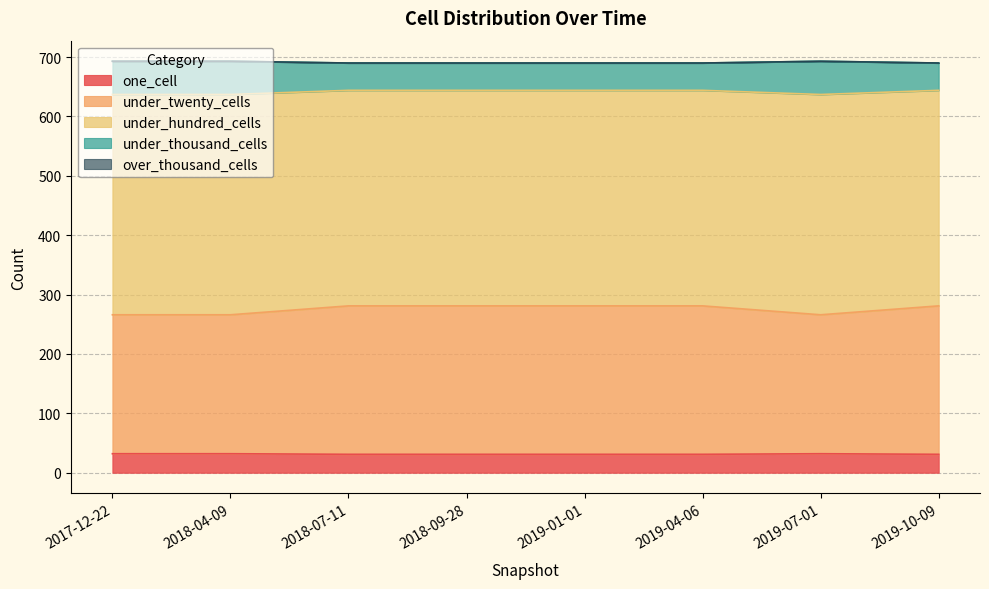

The value of one_cell at 2019-01-01 is 55. True or false?

False